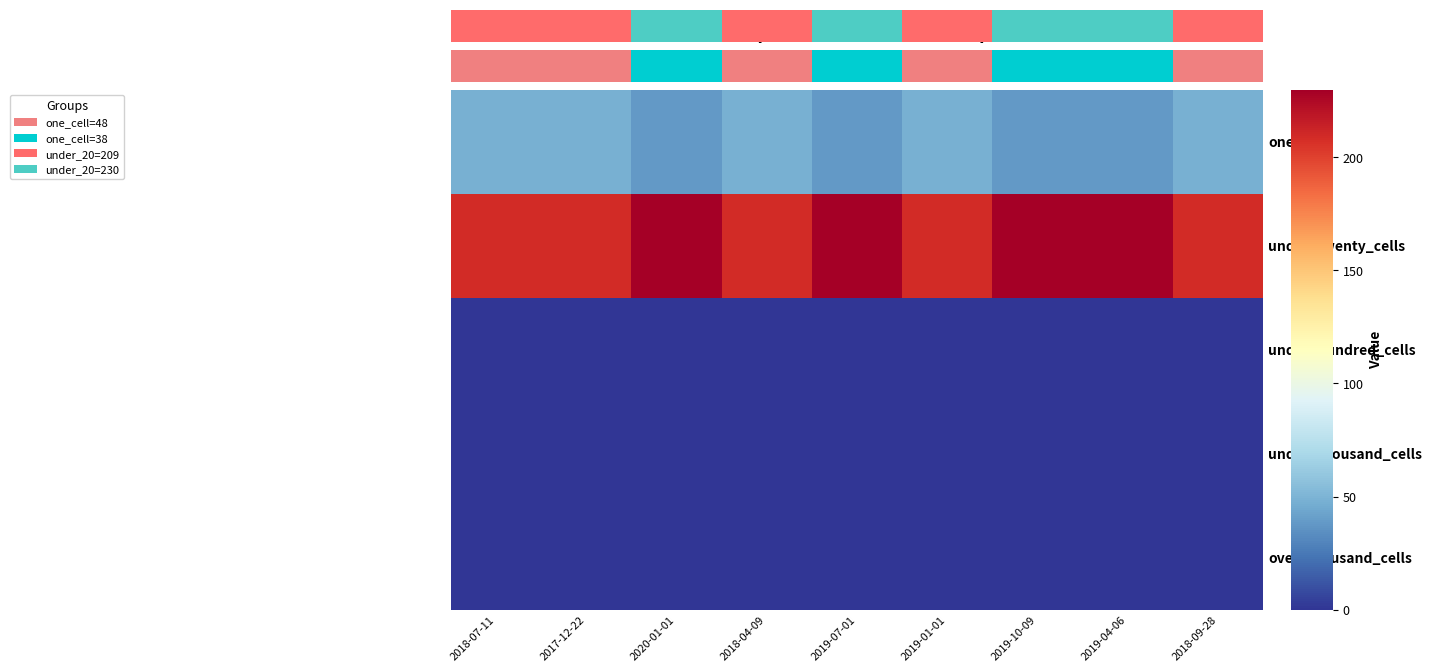

Rank the categories by one_cell value from lowest to highest.

2020-01-01, 2019-07-01, 2019-10-09, 2019-04-06, 2018-07-11, 2017-12-22, 2018-04-09, 2019-01-01, 2018-09-28